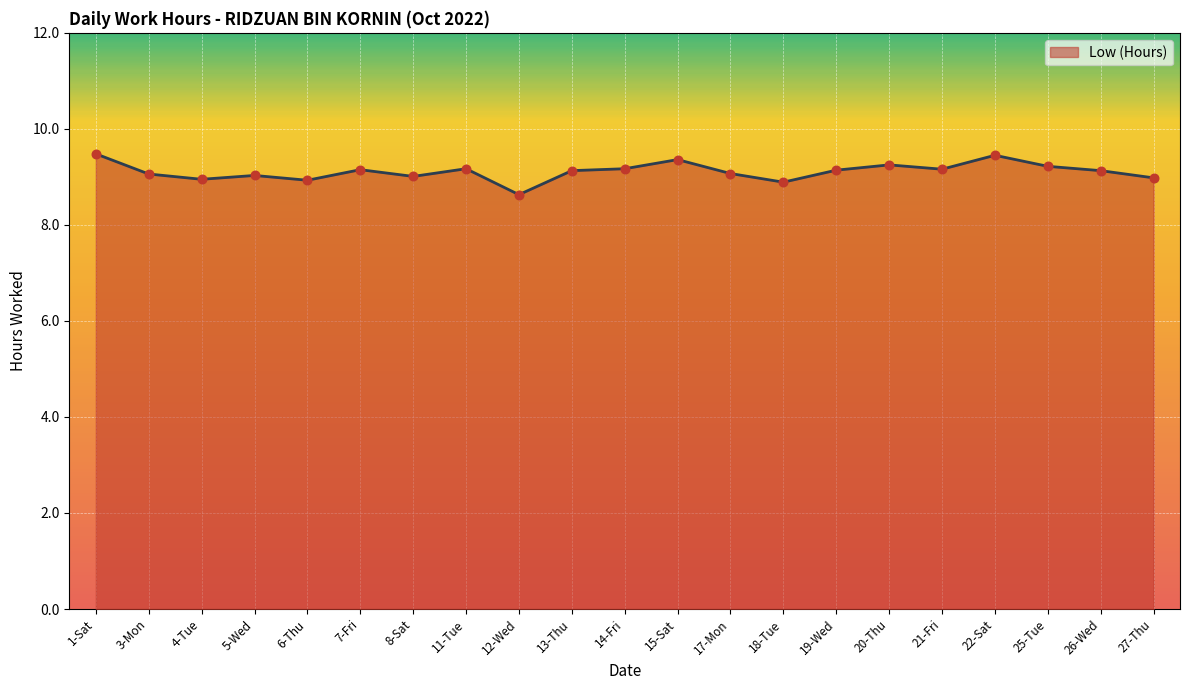

Which has a higher value, 18-Tue or 8-Sat?

8-Sat